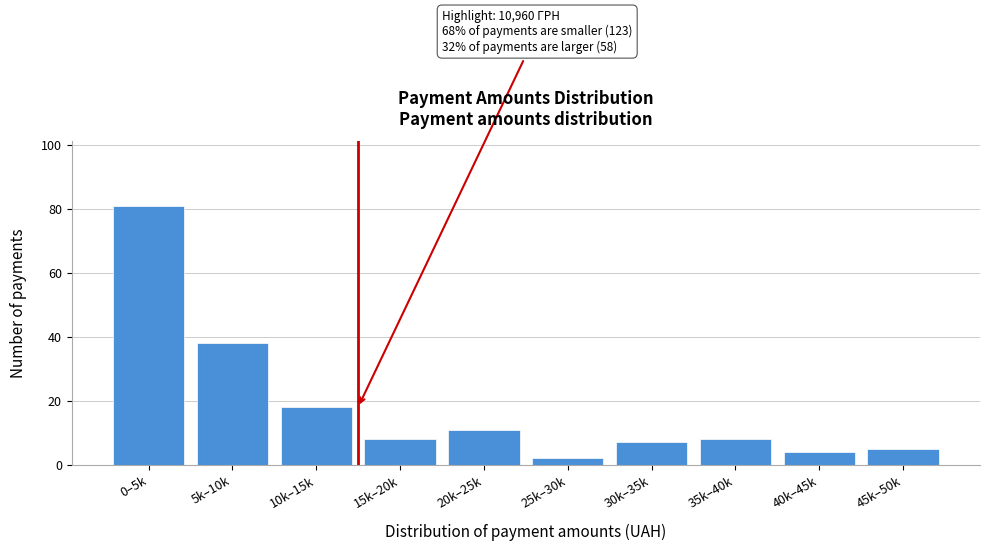

Reading left to right, list all the values displayed in this chart.

0–5k=81	5k–10k=38	10k–15k=18	15k–20k=8	20k–25k=11	25k–30k=2	30k–35k=7	35k–40k=8	40k–45k=4	45k–50k=5